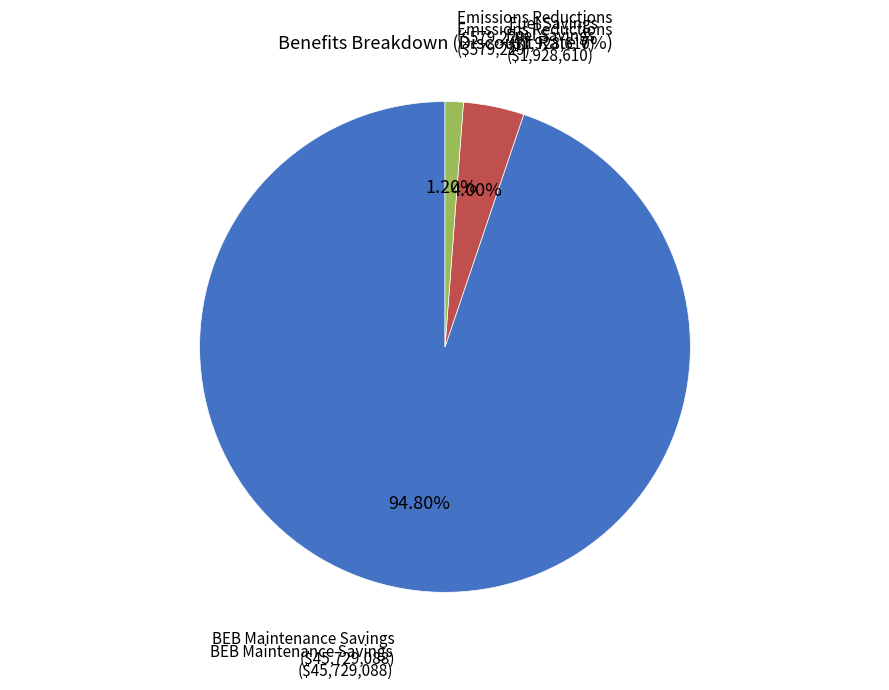

To the nearest percent, what is the average slice percentage?

33%